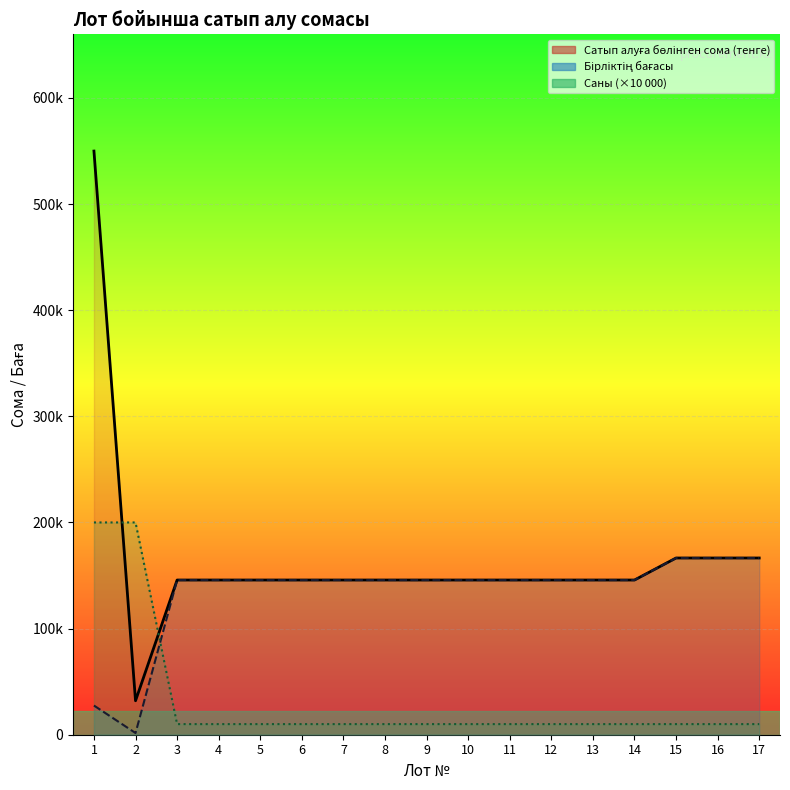

At which label does Сатып алуға бөлінген сома (тенге) reach its minimum?

2